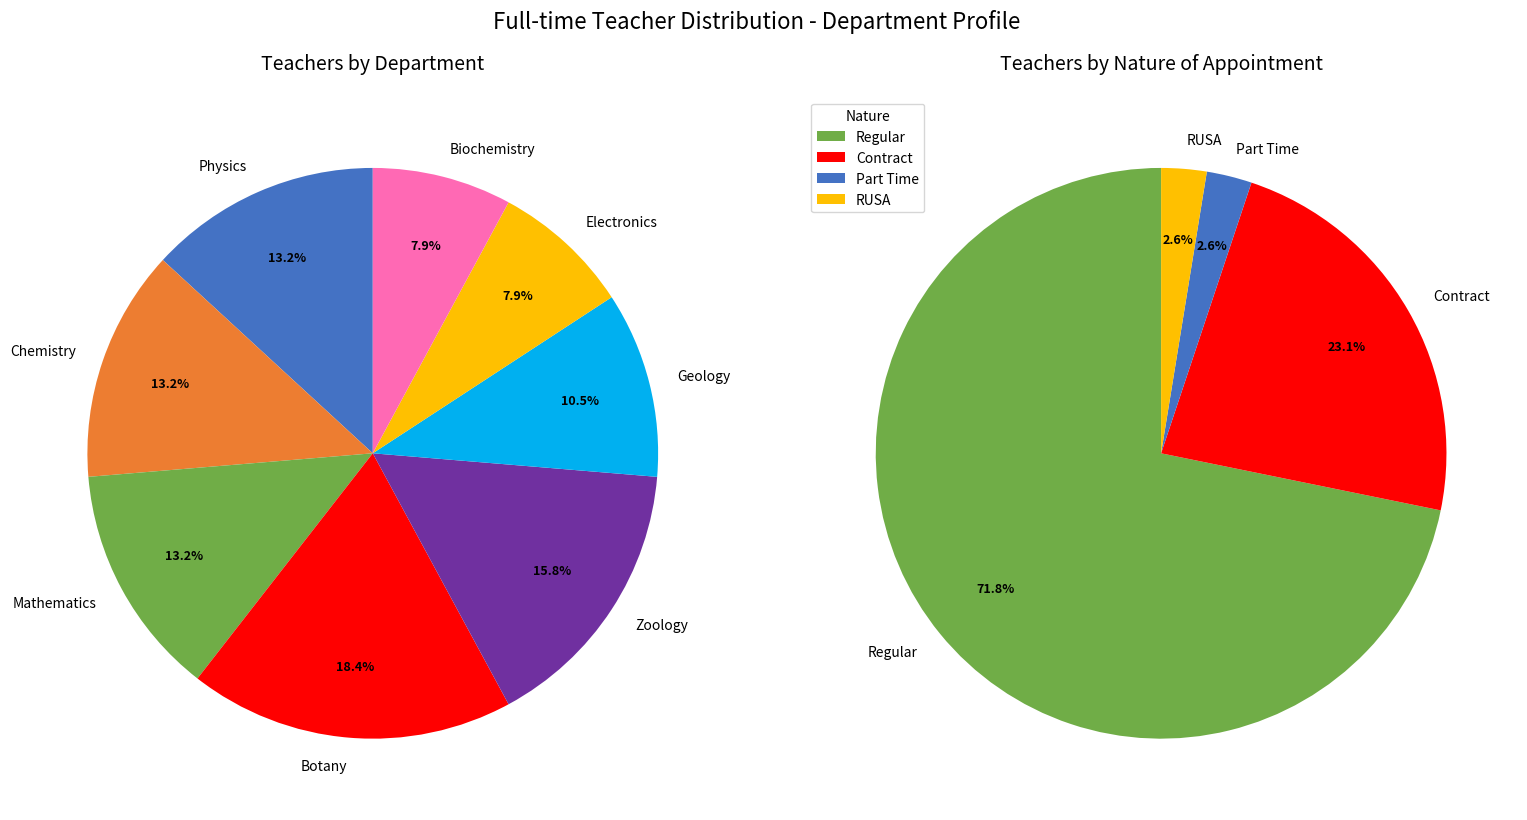

How much of the chart is everything except Geology?

89.5%